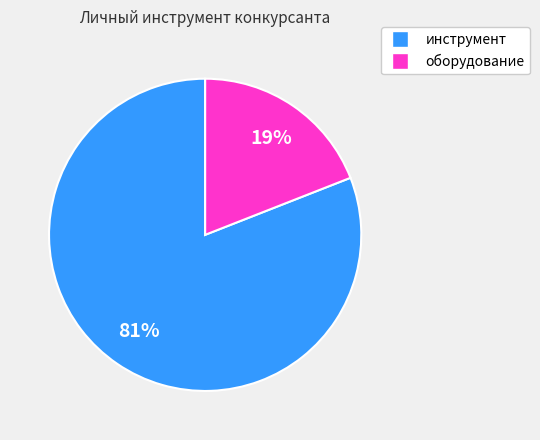

Count the number of slices in the pie.

2